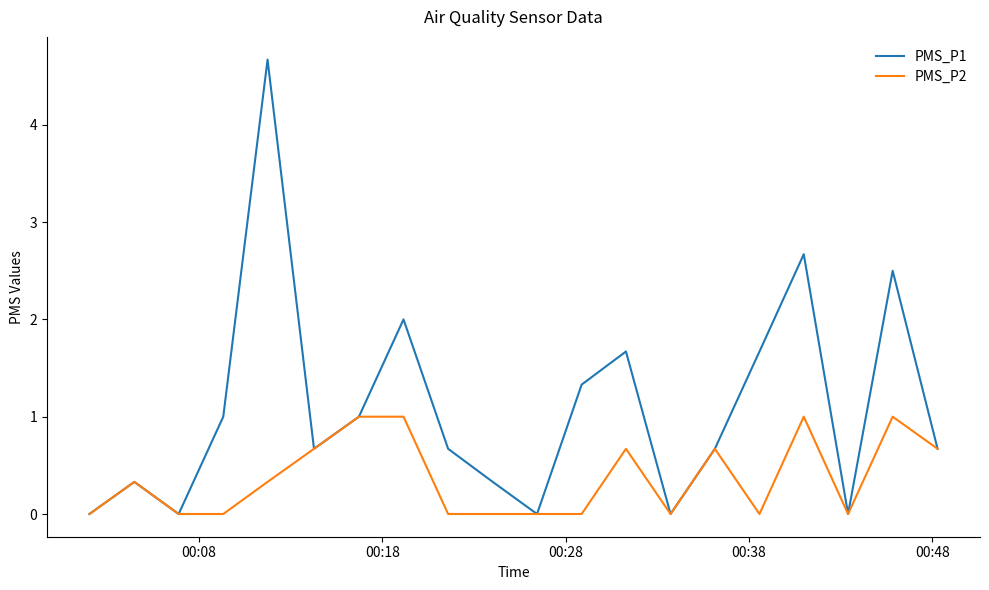

List the series in order of their peak value, highest first.

PMS_P1, PMS_P2